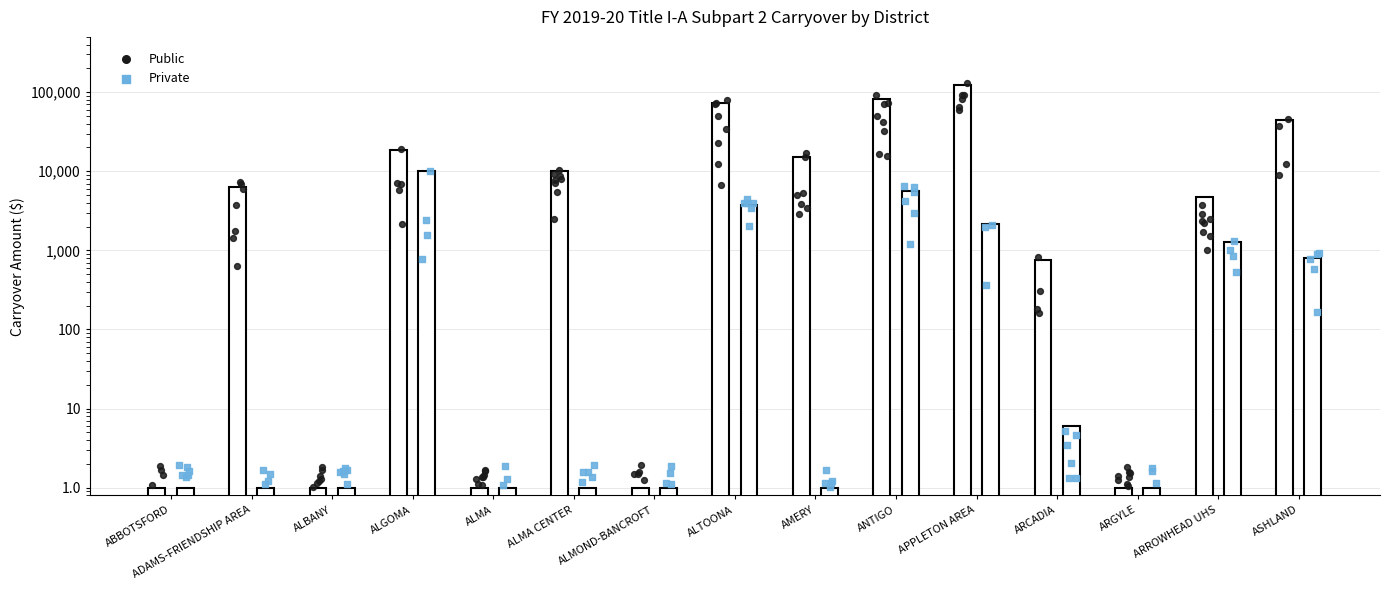

Which series contains the lowest Y value?

Public